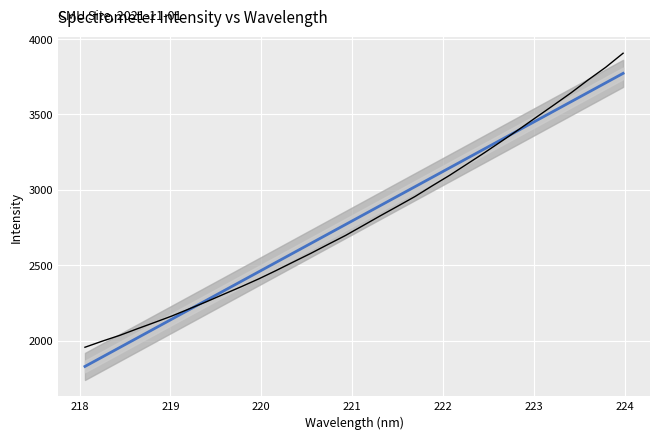

Reading left to right, list all the values displayed in this chart.

Trend: 1831.0	1893.7	1956.4	2019.1	2081.8	2144.5	2207.2	2269.9	2332.5	2395.2	2457.9	2520.5	2583.2	2645.8	2708.4	2771.1	2833.7	2896.3	2958.9	3021.5	3084.2	3146.8	3209.4	3271.9	3334.5	3397.1	3459.7	3522.3	3584.8	3647.4	3709.9	3772.5
Intensity: 1958.1	1998.7	2036.8	2080.0	2122.1	2165.1	2212.4	2260.1	2310.1	2359.5	2410.9	2466.2	2523.3	2580.1	2639.8	2698.6	2763.5	2828.8	2892.2	2956.4	3027.8	3097.3	3171.6	3246.4	3323.7	3401.7	3482.4	3562.4	3643.7	3730.4	3813.0	3905.9